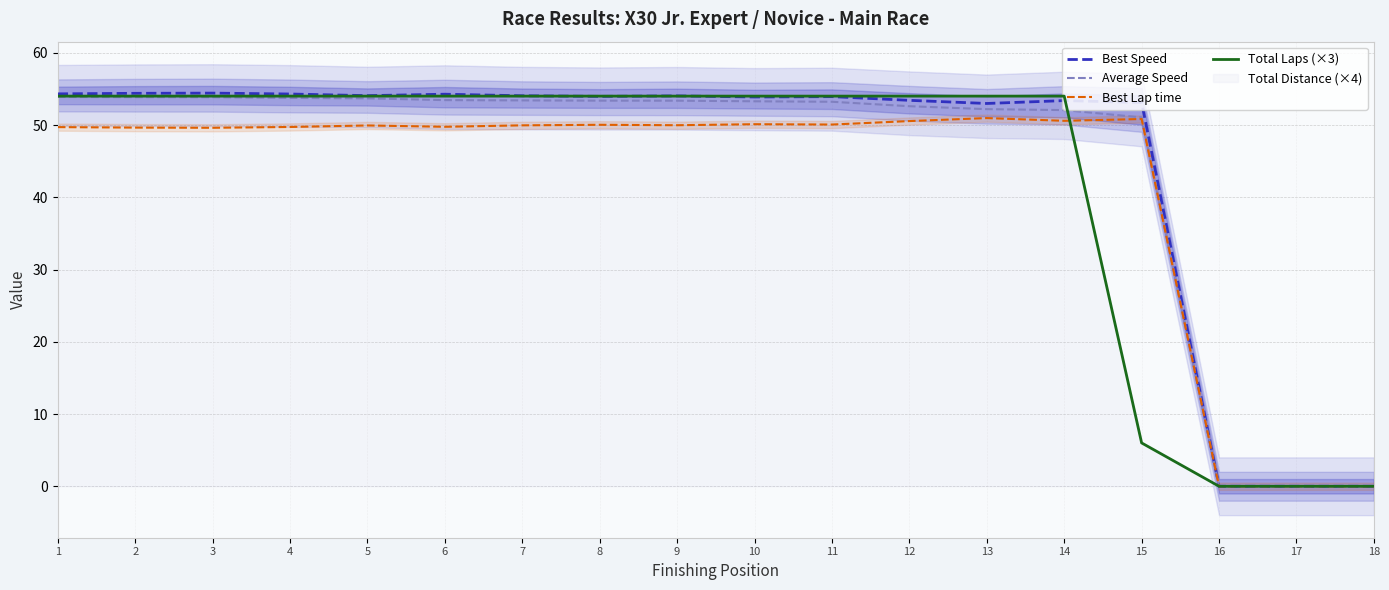

Rank the series by their maximum value, from lowest to highest.

Best Lap time, Average Speed, Total Laps (×3), Best Speed